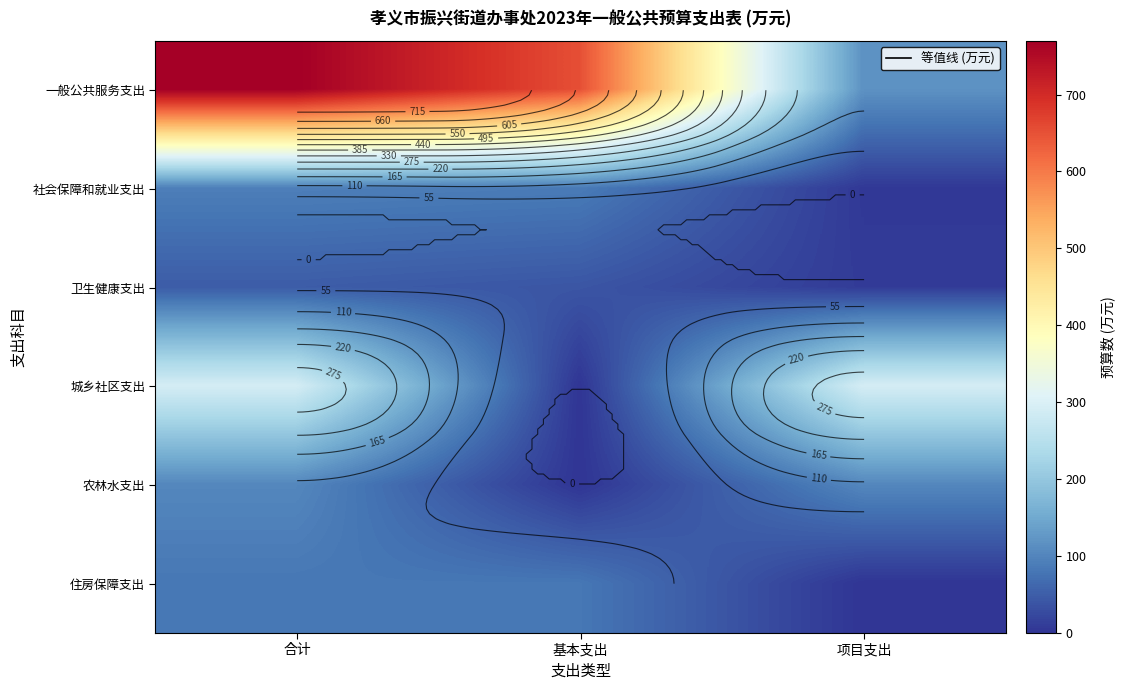

The value of 卫生健康支出 at 合计 is 68.0. True or false?

False